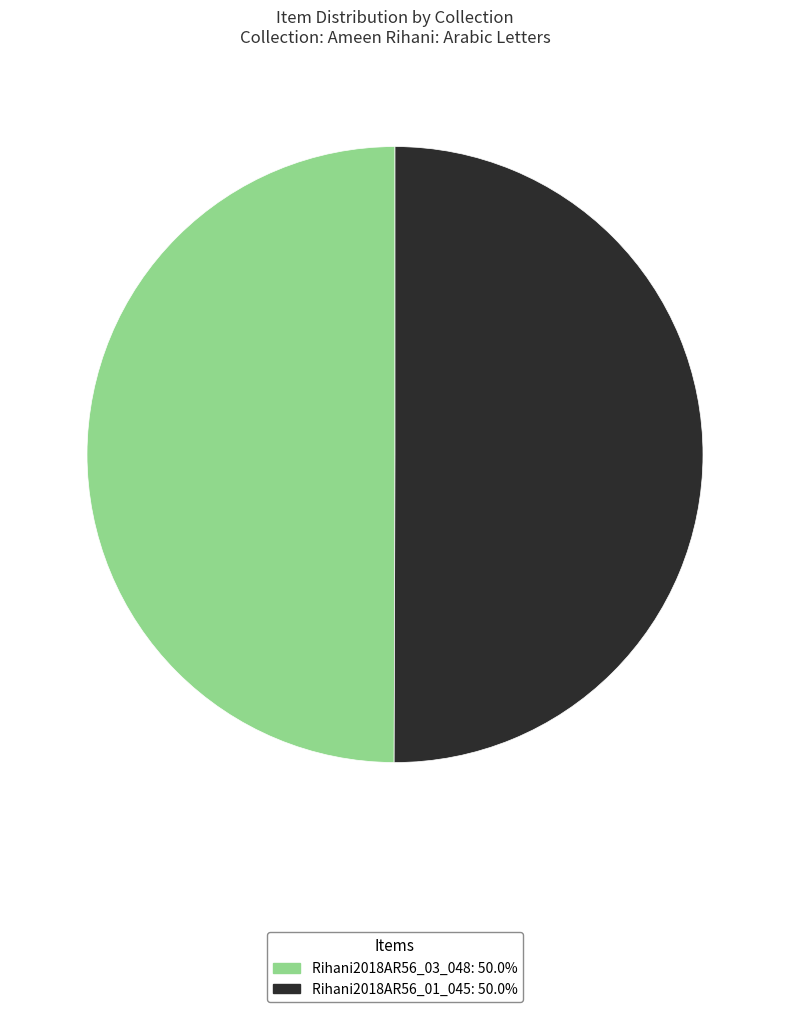

How many slices are in this pie chart?

2